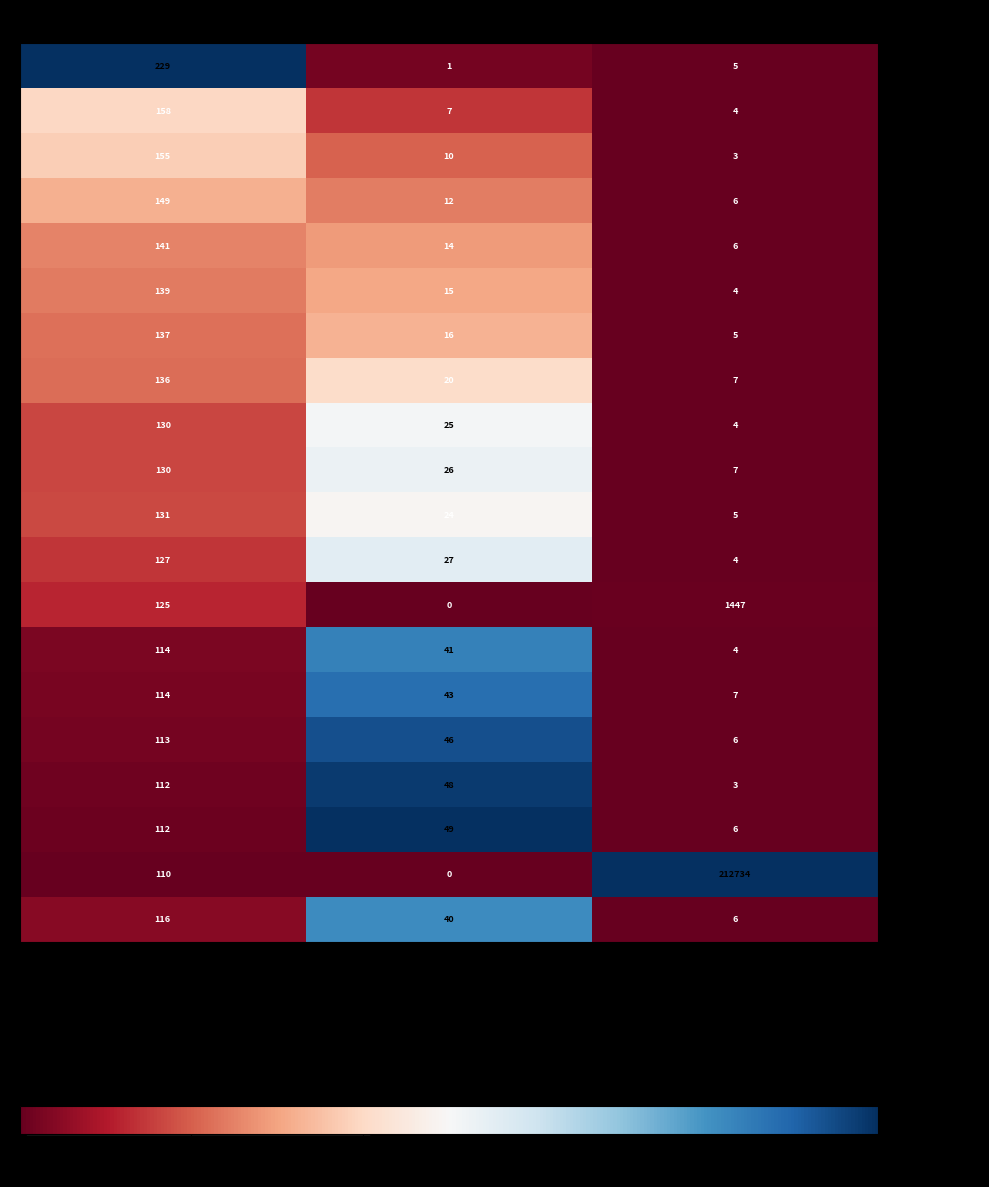

The Nemaha County series shows 40 at CI*Rank. True or false?

True